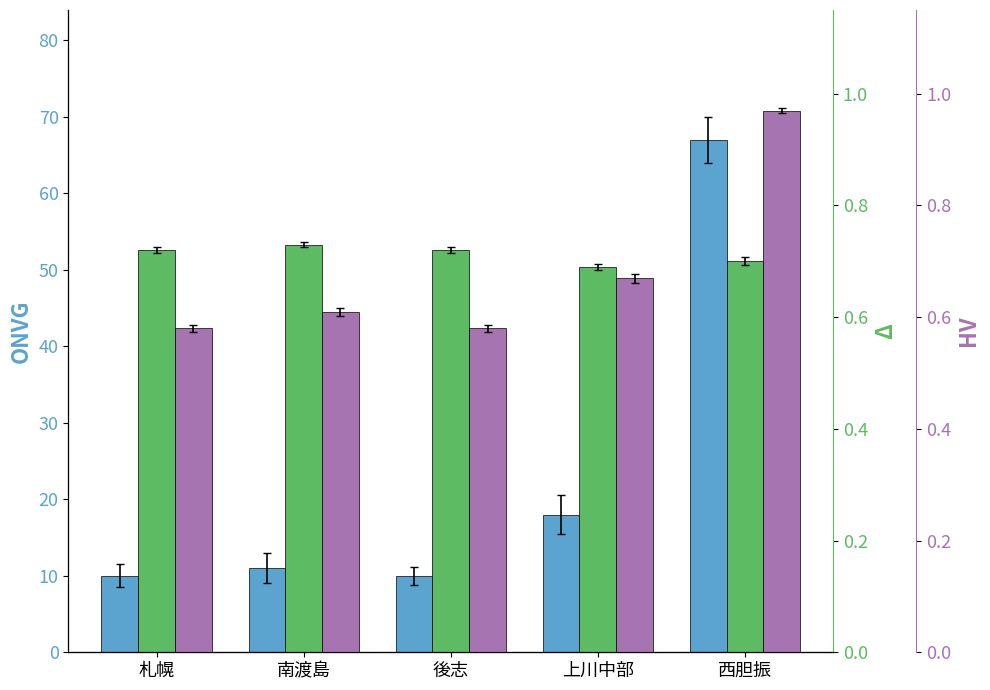

What is the sum of the HV values at 南渡島 and 上川中部?

1.3